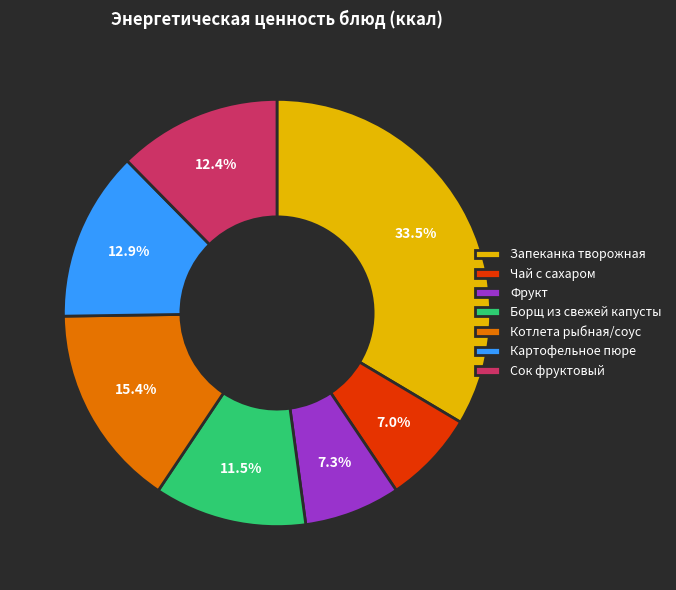

How many slices are in this pie chart?

7